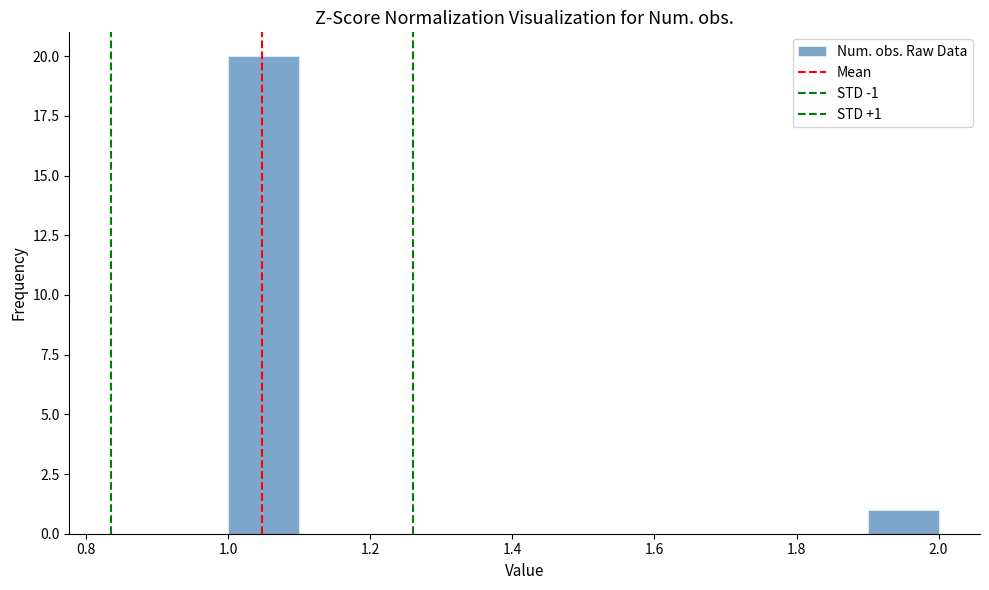

Over which range of the x-axis is the bar tallest?

1.0 to 1.1